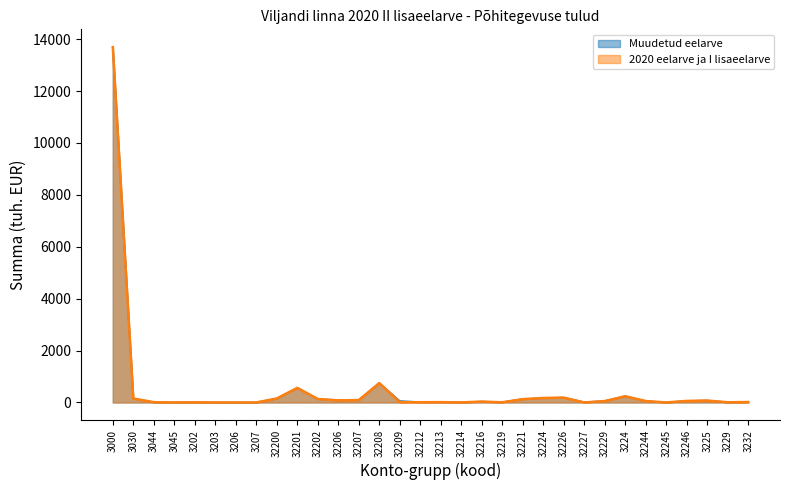

Between 32216 and 32207, which is larger?

32207